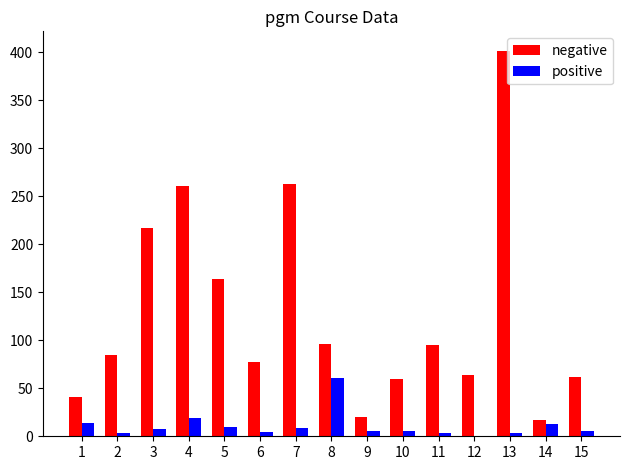

At which category is the sum across all series the highest?

13